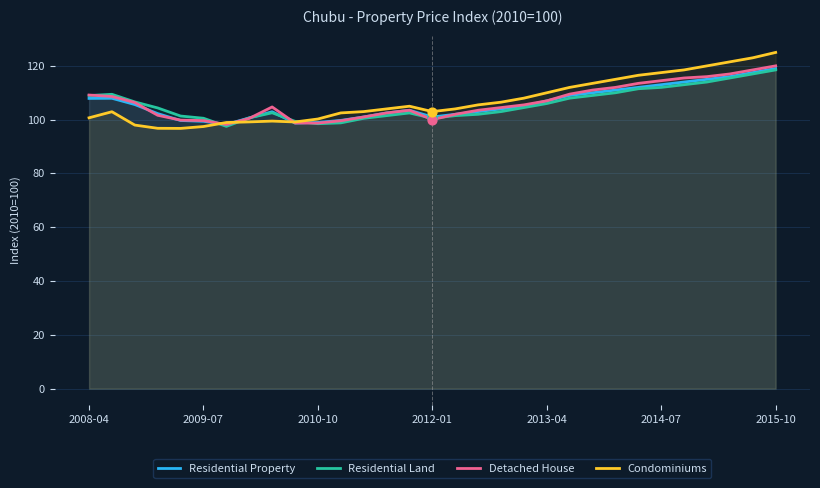

At how many categories does at least one series exceed 117?

6